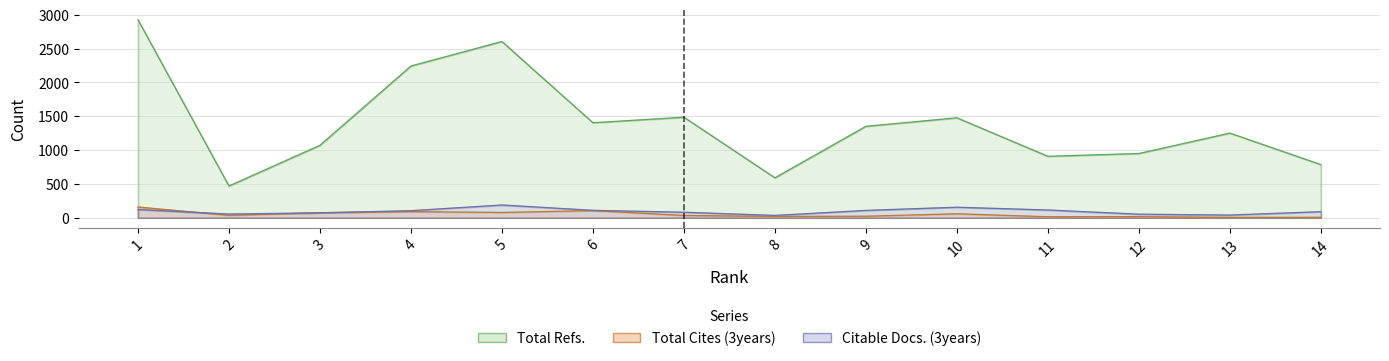

What is the total value across all series at 14?

880